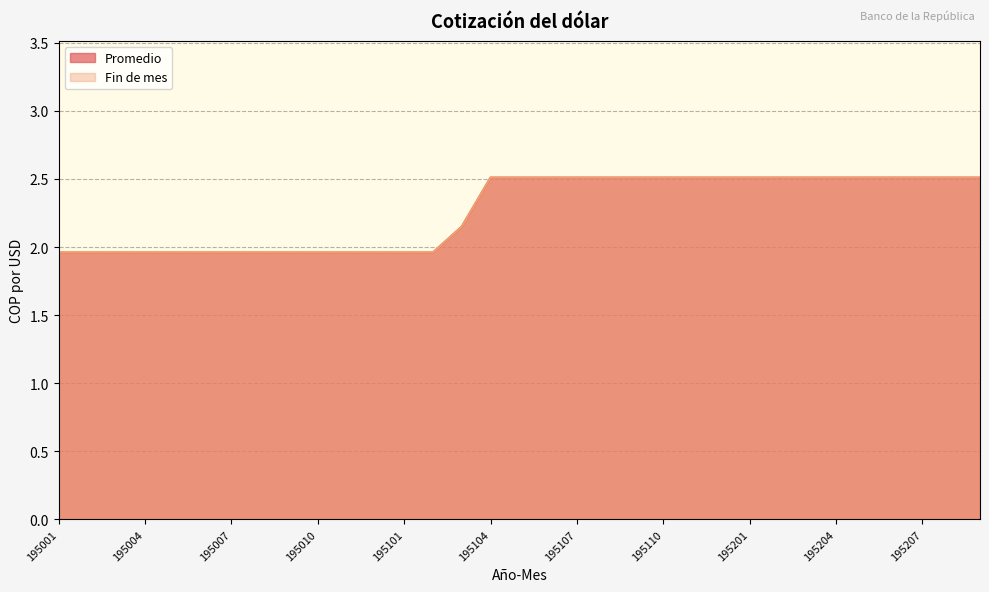

What is the lowest value of the Fin de mes series?

2.0